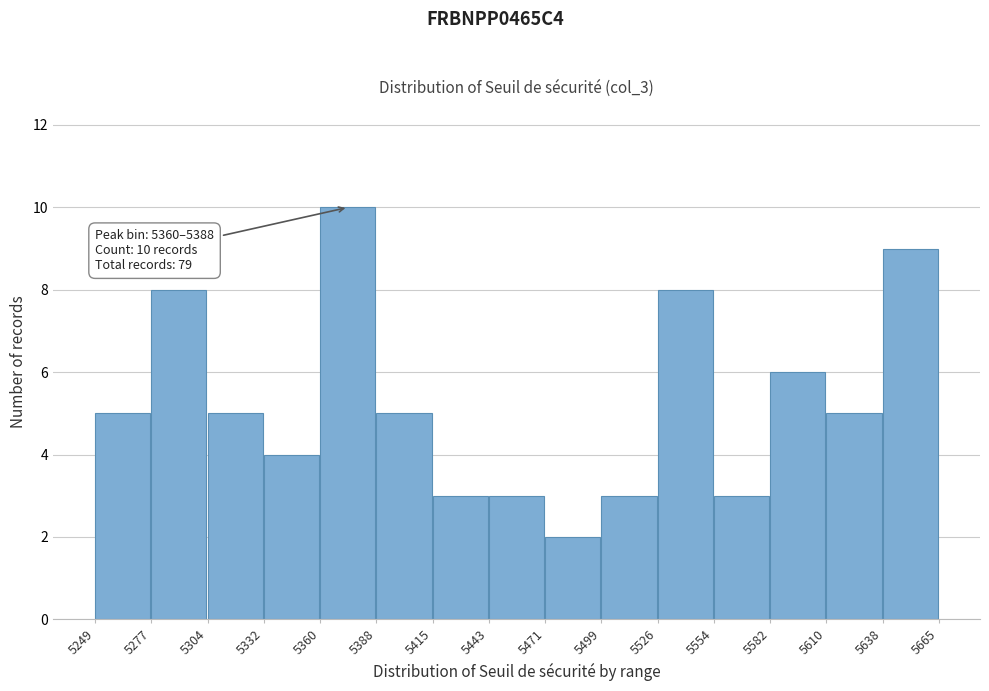

Which range on the x-axis has the tallest bar?

5360 to 5388